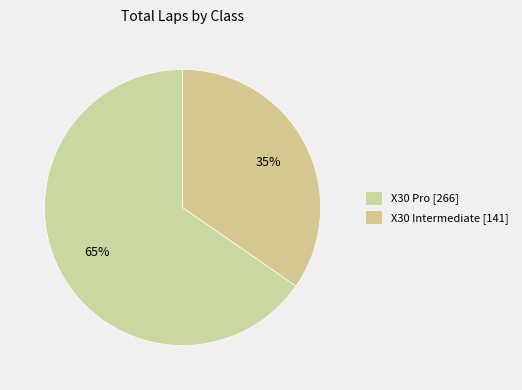

Rank the categories by value from lowest to highest.

X30 Intermediate, X30 Pro